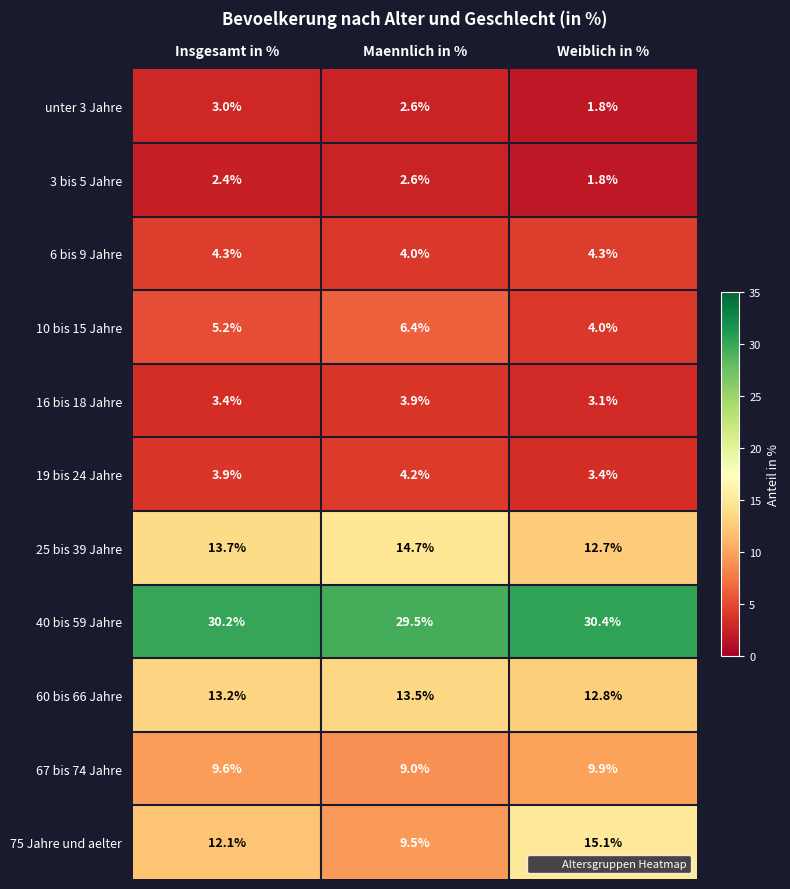

At which label is unter 3 Jahre closest to 2?

Weiblich in %